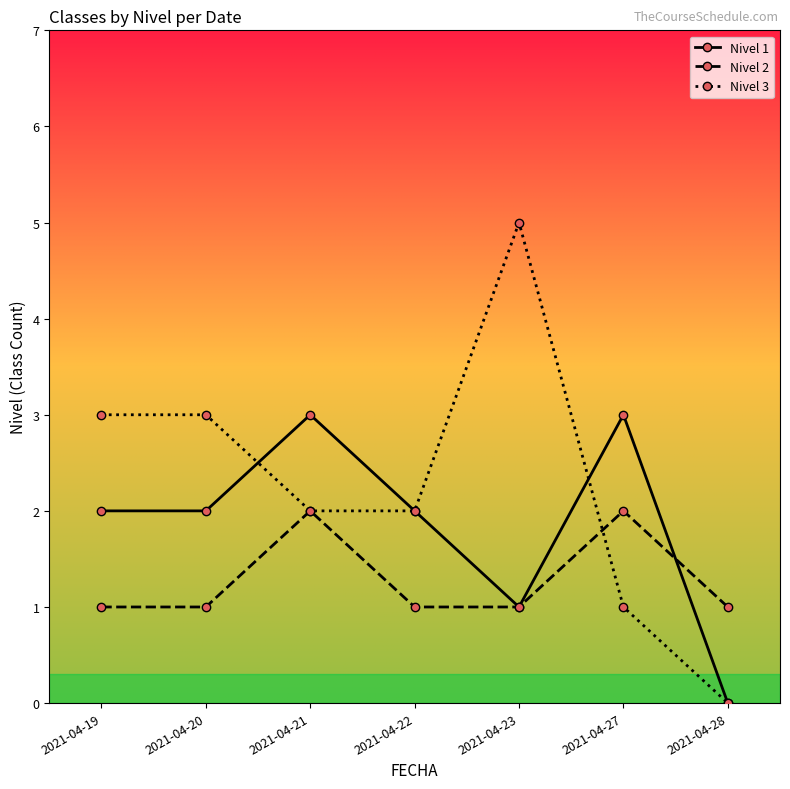

True or false: Nivel 1 has more than 0 interior local peaks.

True